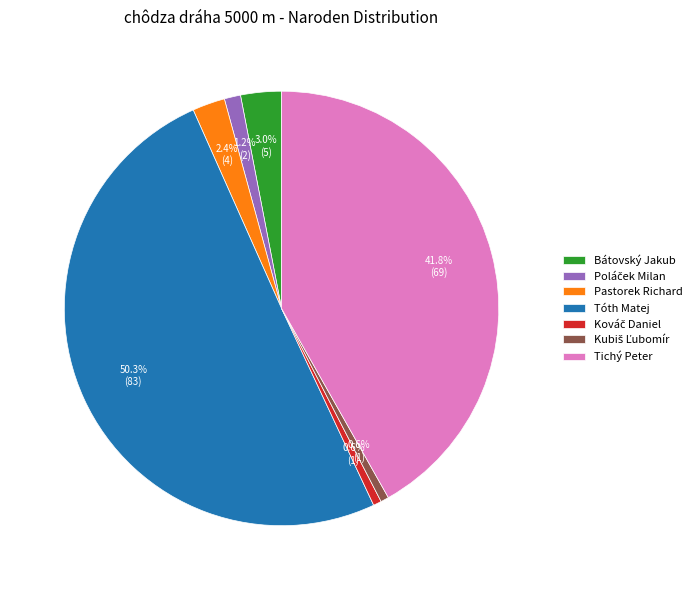

Which slice is the largest?

Tóth Matej